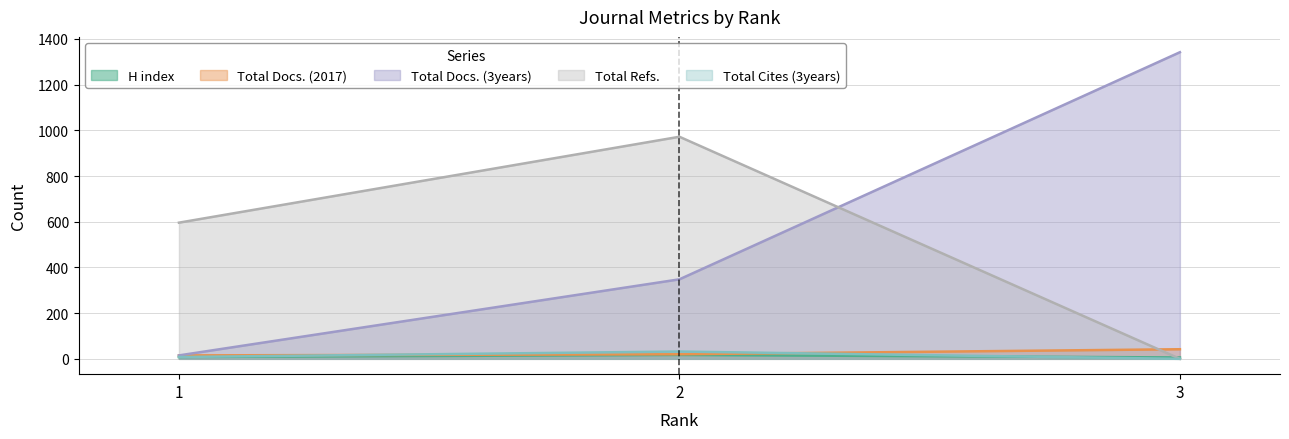

What is the spread (max minus min) of values at 1?

588